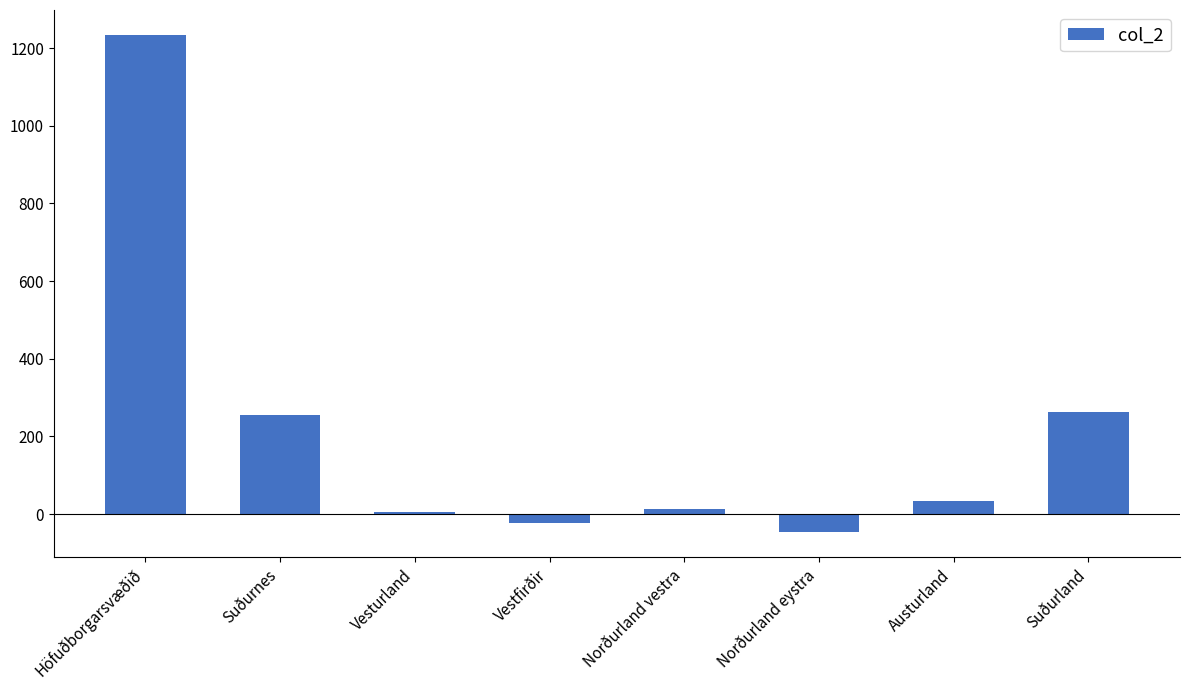

What is the value of the 7th bar from the left?

34